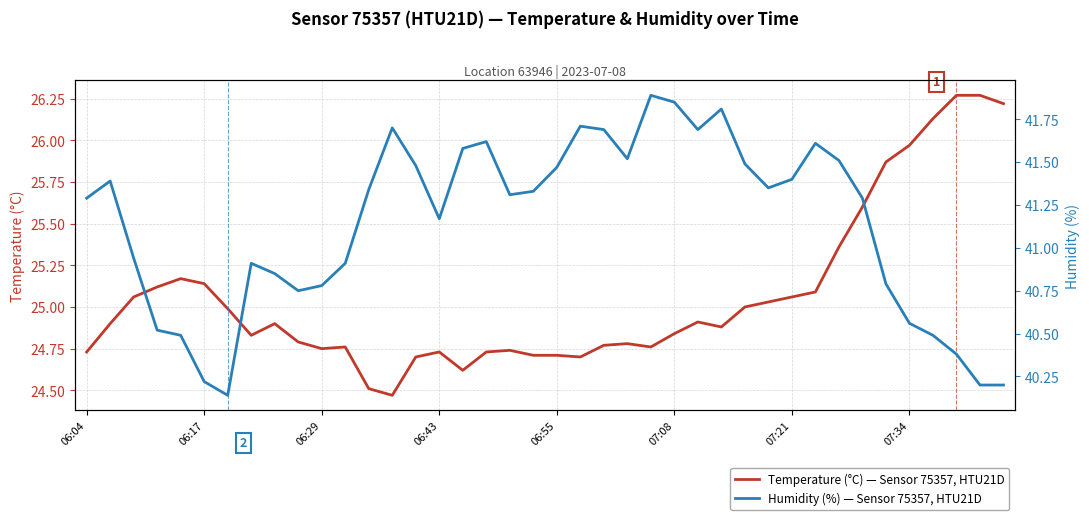

Is it true that Temperature (°C) — Sensor 75357, HTU21D equals 32.6 at 06:04?

False